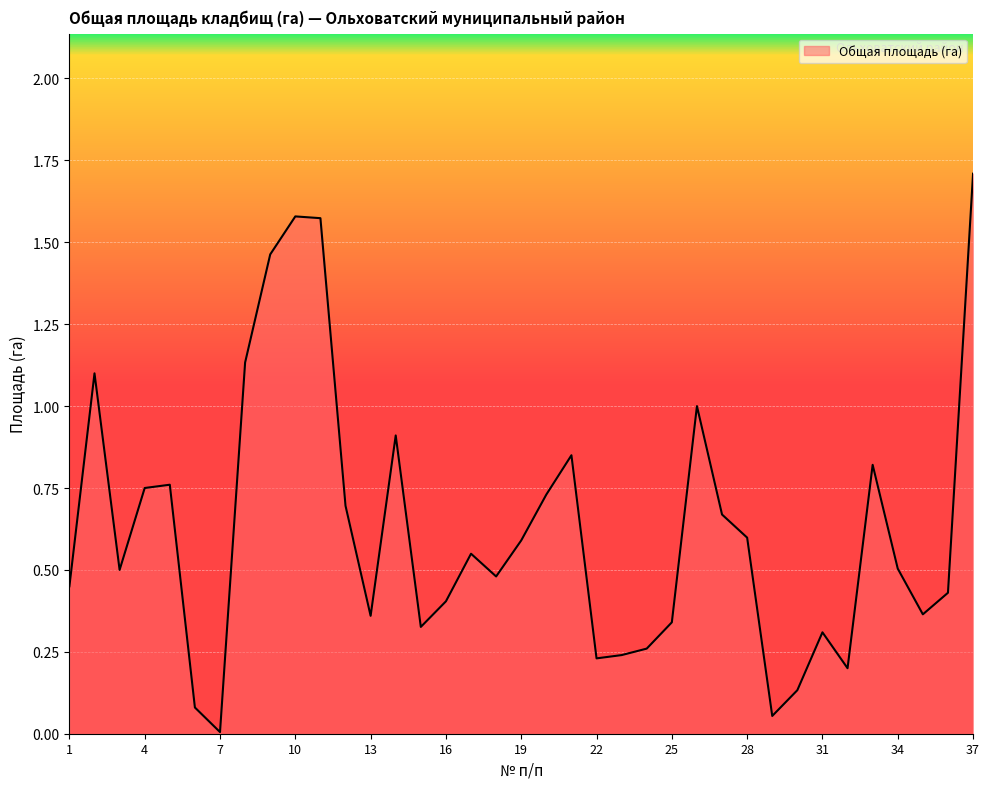

What is the difference between the maximum and minimum values?

1.7